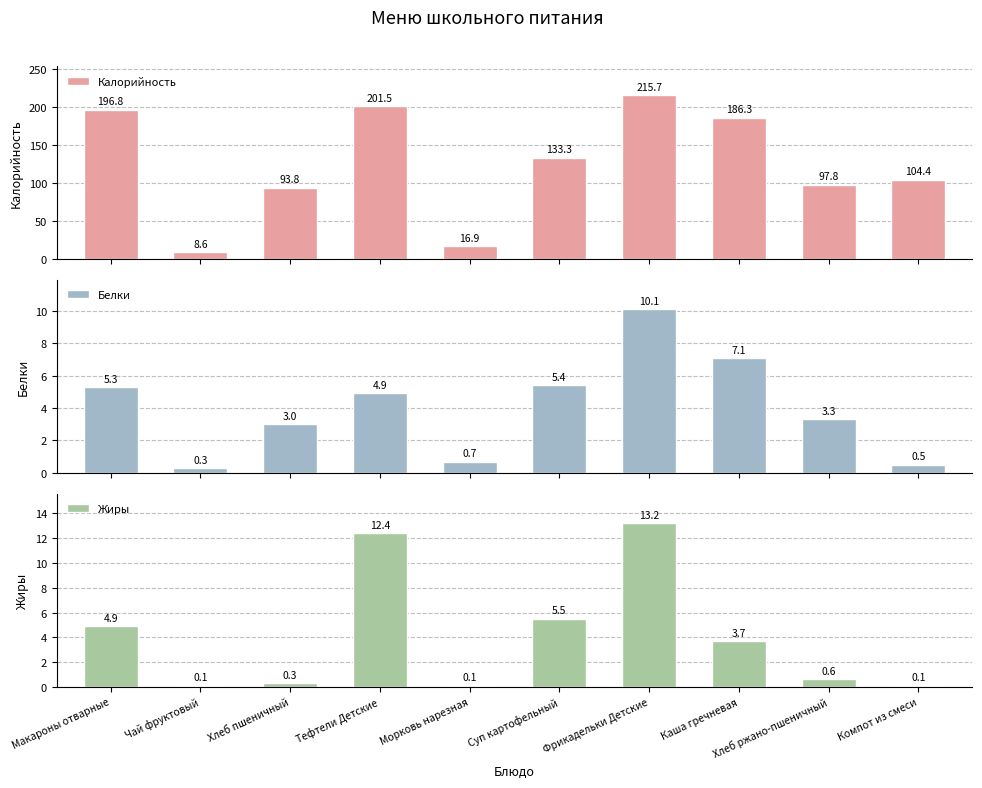

Reading left to right, transcribe all the data shown in this chart.

Калорийность: 196.8	8.6	93.8	201.5	16.9	133.3	215.7	186.3	97.8	104.4
Белки: 5.3	0.3	3.0	4.9	0.7	5.4	10.1	7.1	3.3	0.5
Жиры: 4.9	0.1	0.3	12.4	0.1	5.5	13.2	3.7	0.6	0.1